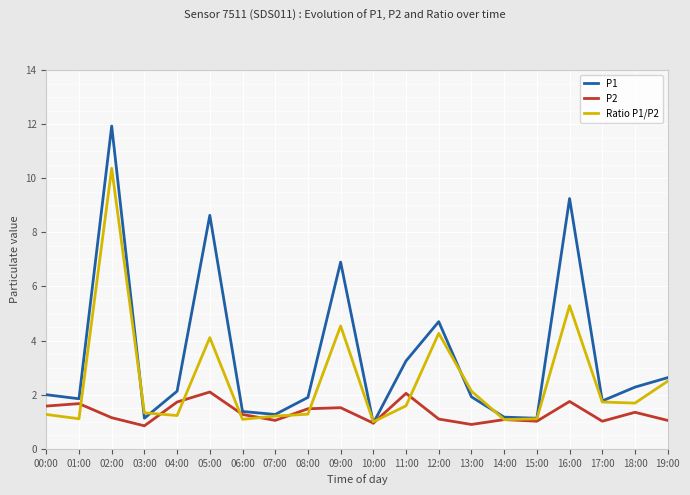

What is the approximate value of P2 at 05:00?

2.1